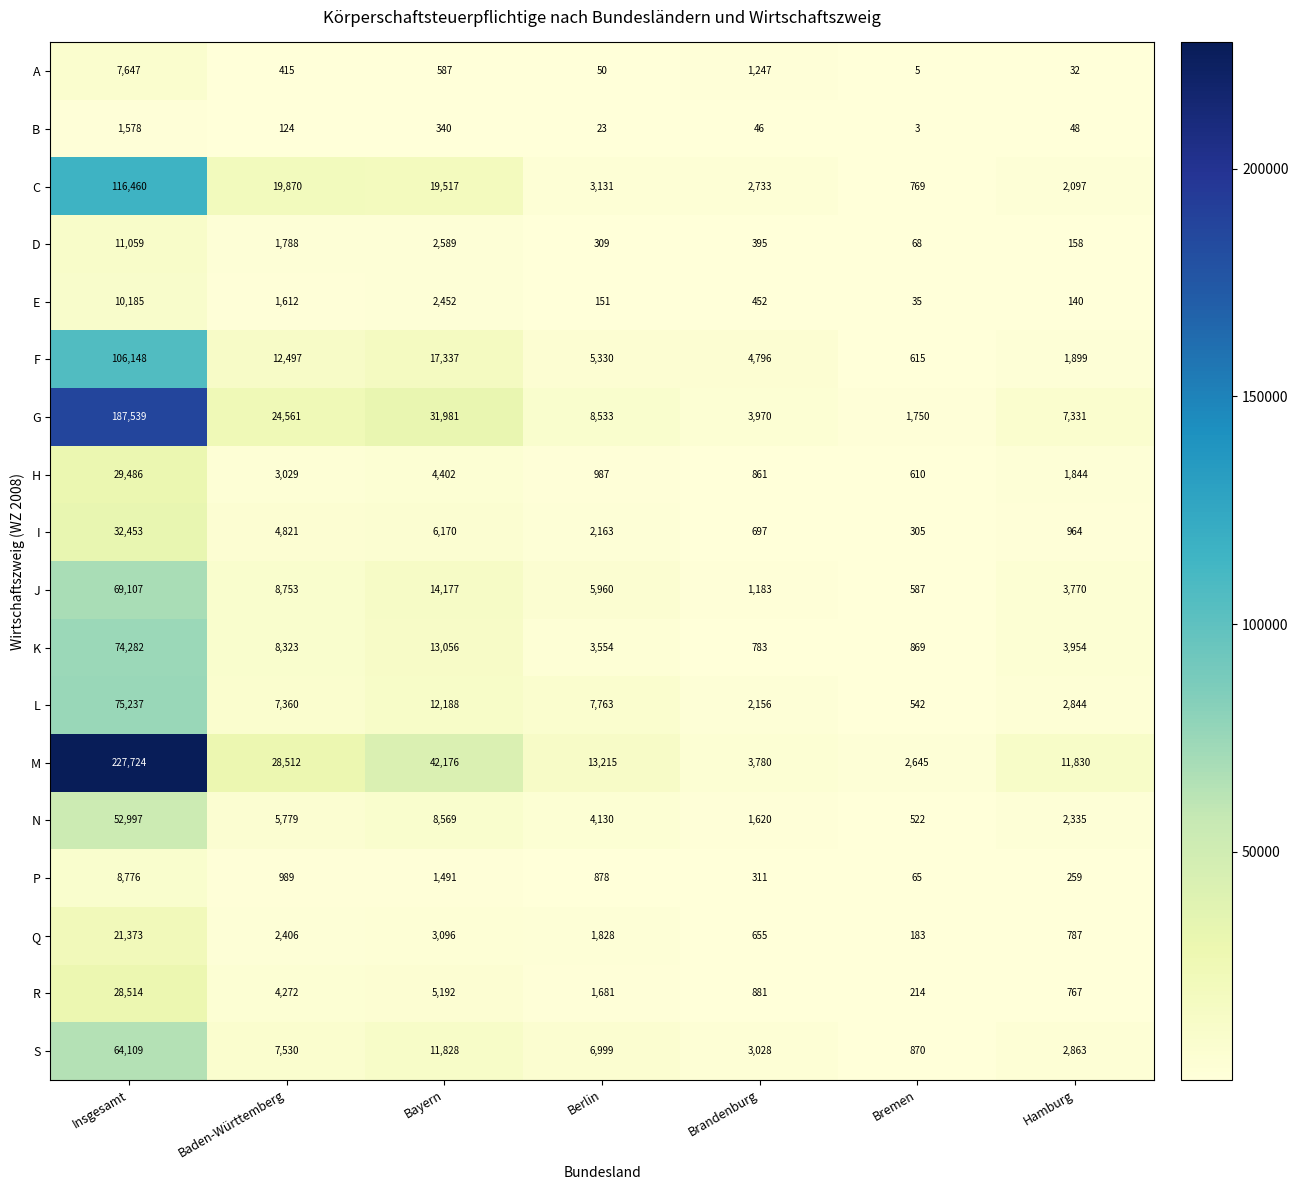

Is the value of B at Baden-Württemberg greater than the value of P at Hamburg?

No